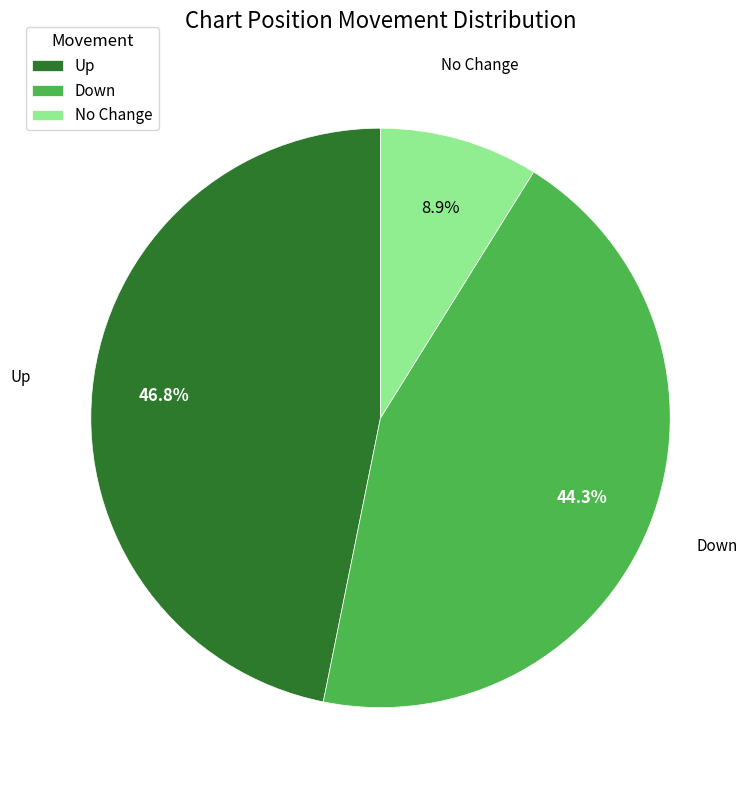

Does any single category account for the majority?

No